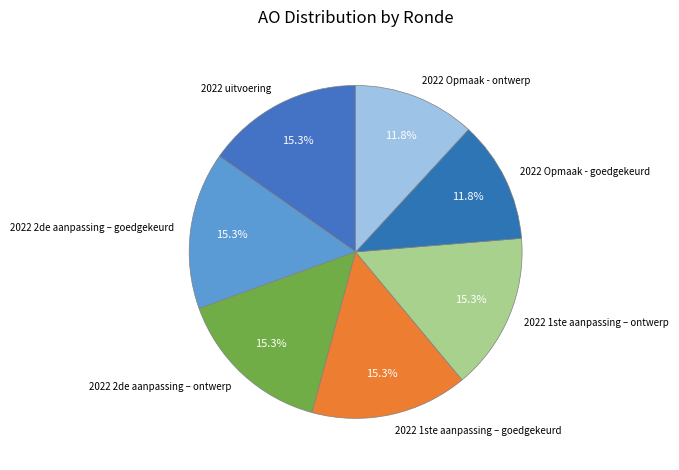

Count the number of slices in the pie.

7